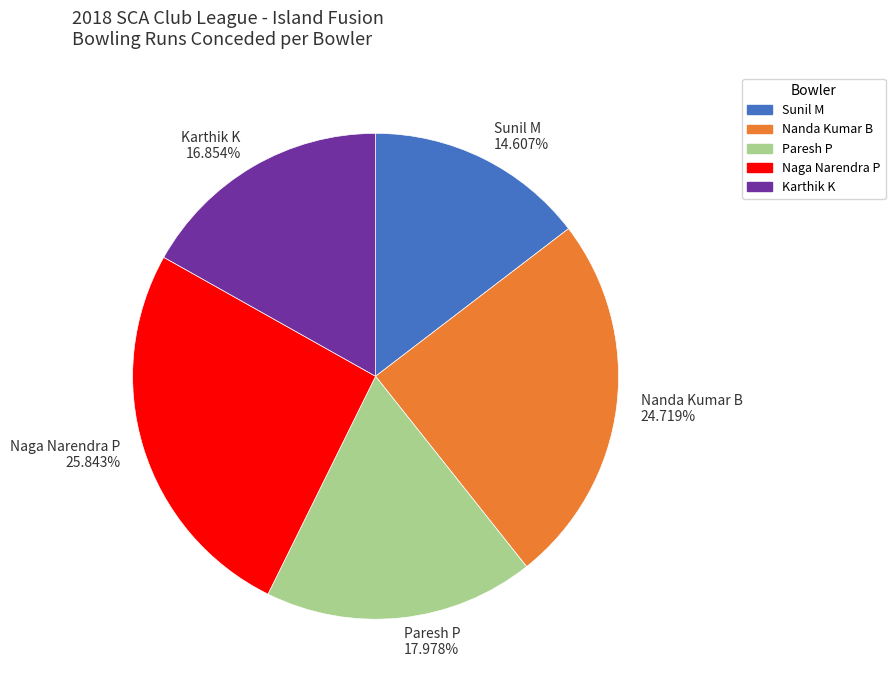

Does any single category account for the majority?

No